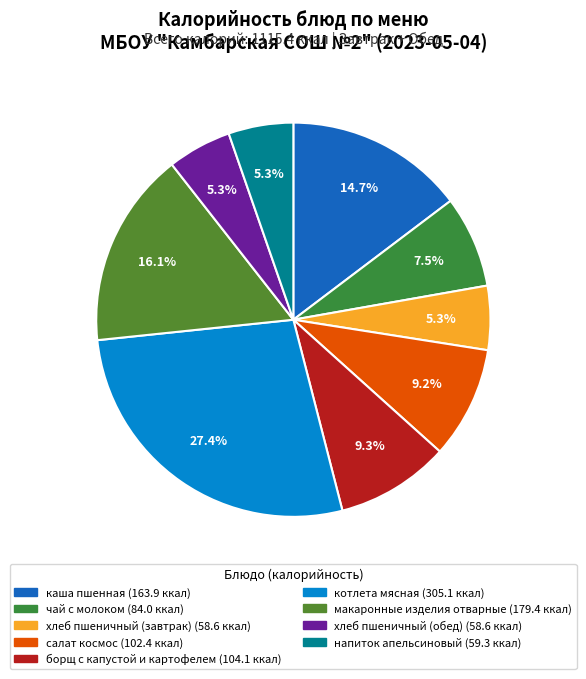

Do хлеб пшеничный (завтрак) and борщ с капустой и картофелем together represent more than half of the pie?

No